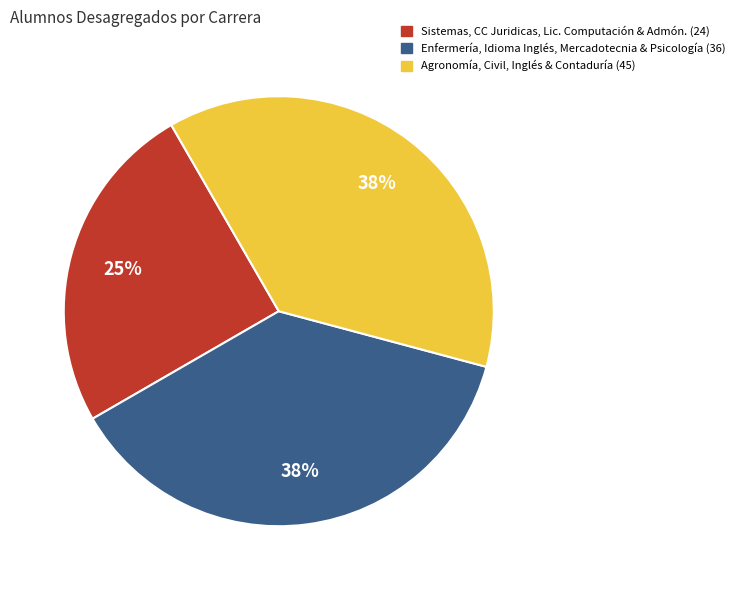

To the nearest percent, what is the average slice percentage?

33%